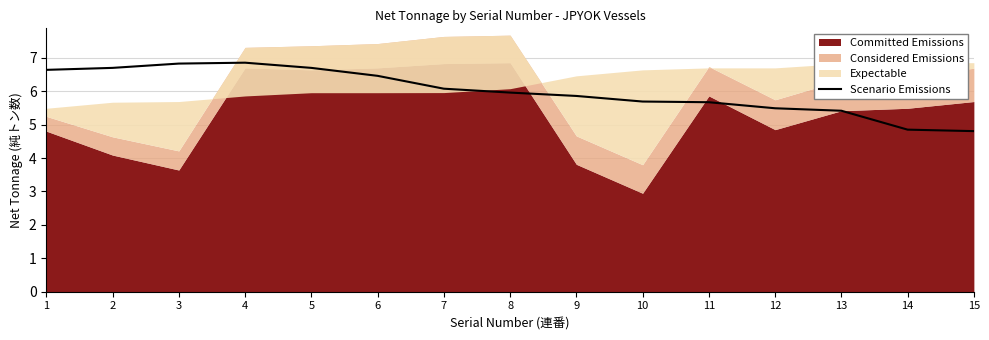

The value at 7 is 8.5. True or false?

False